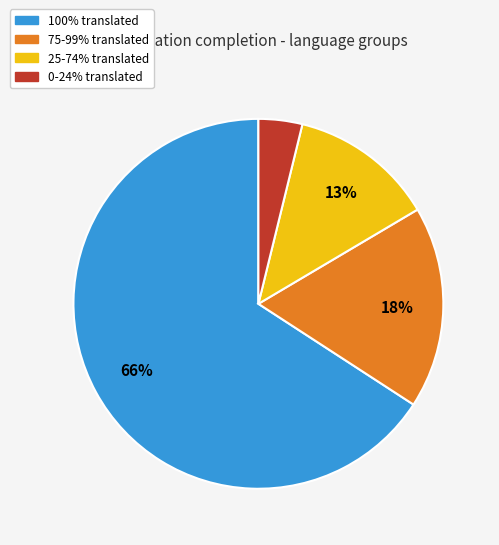

Is there a majority slice in this chart?

Yes